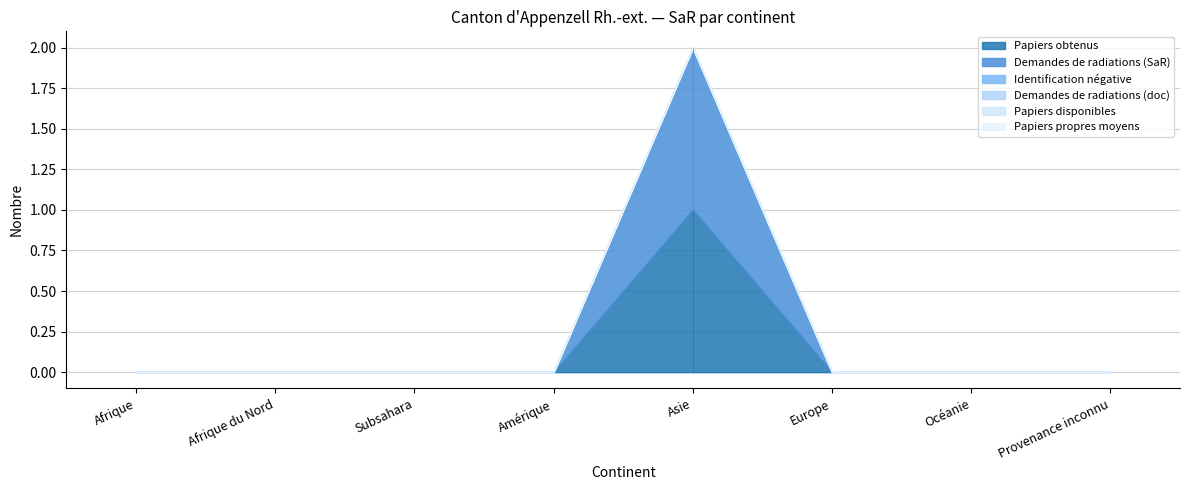

Count the number of categories in the chart.

8